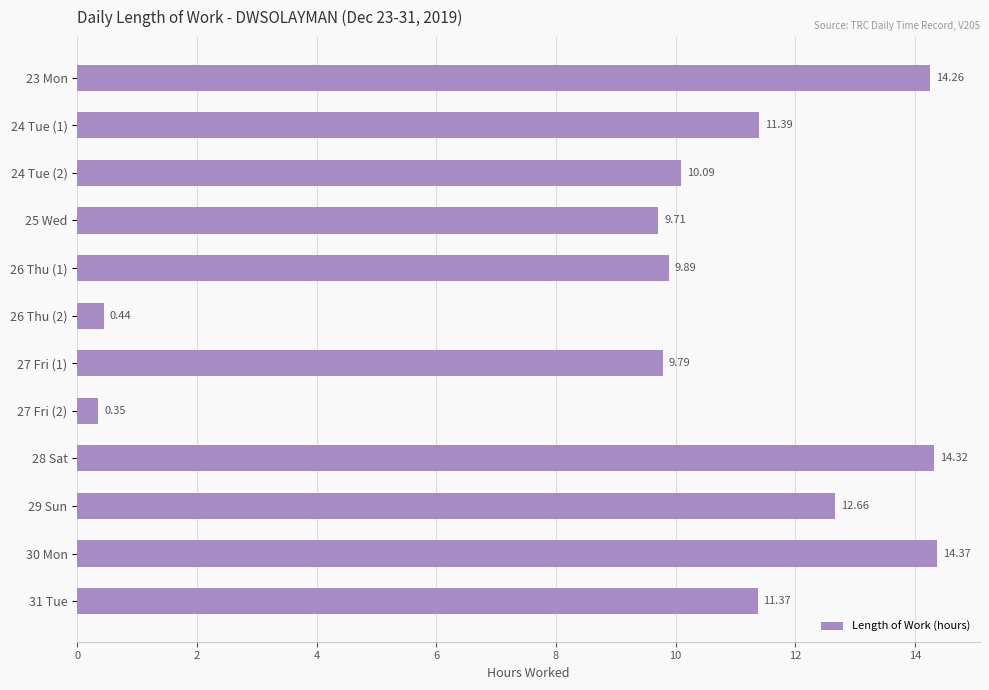

Count the number of values greater than 11.

6